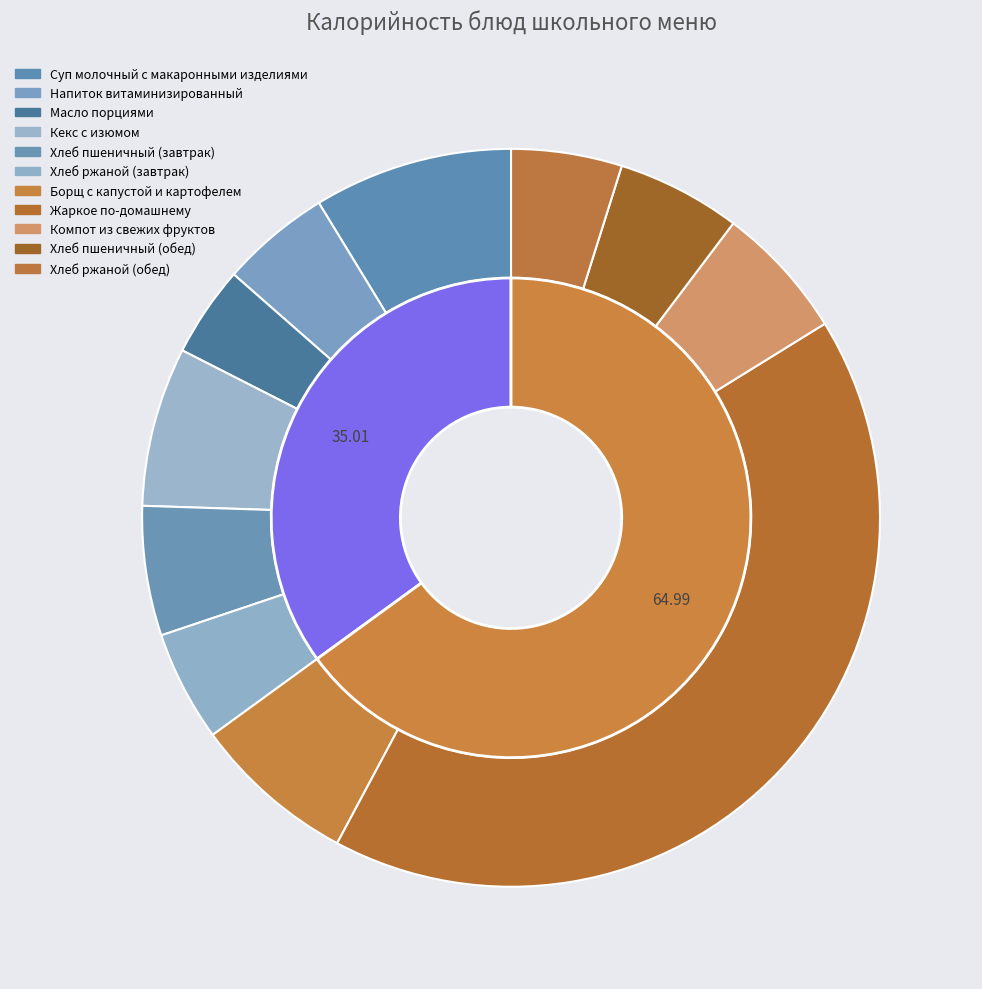

How many slices are in this pie chart?

11